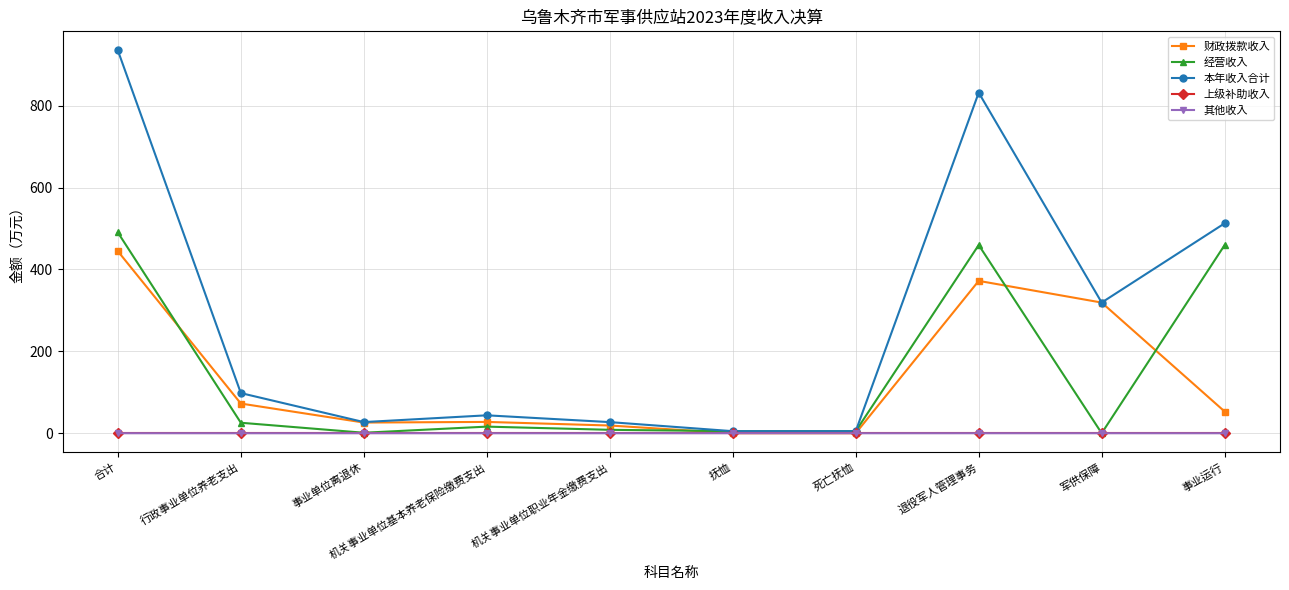

At which label does 财政拨款收入 reach its peak?

合计